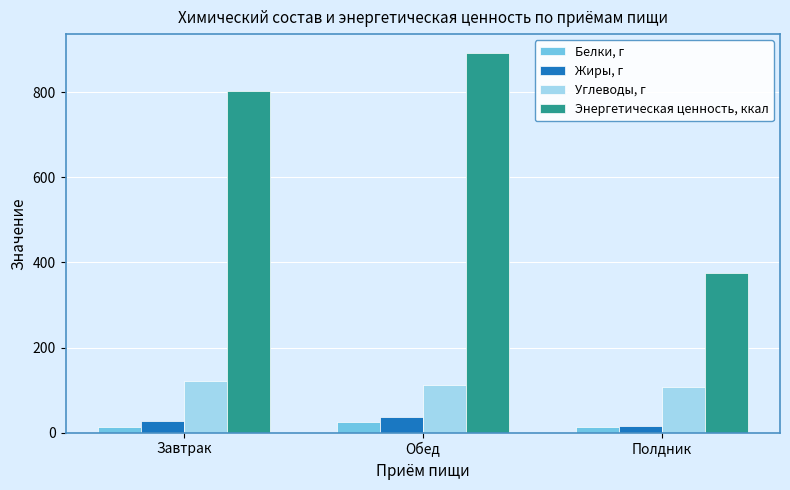

Which series has the largest total across all categories?

Энергетическая ценность, ккал